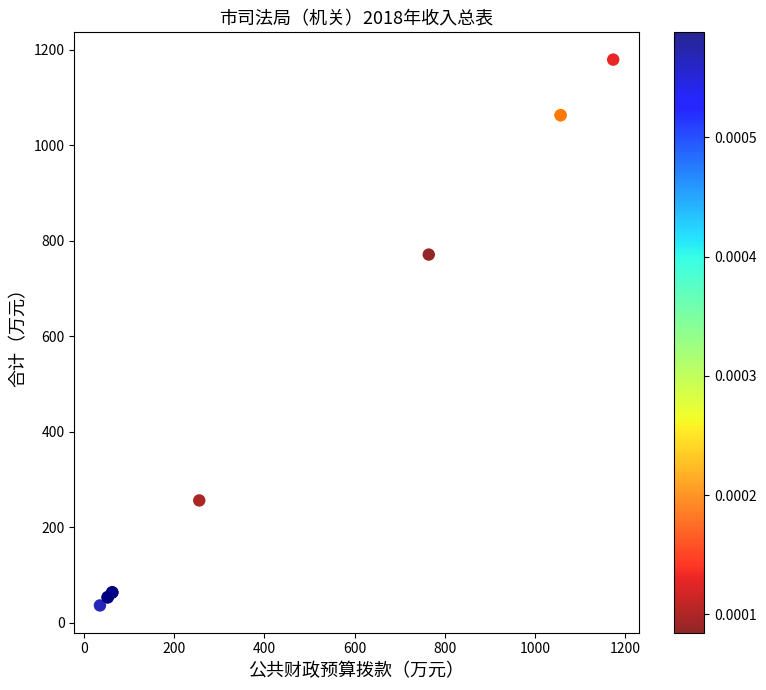

What Y value in the scatter plot is closest to 607?

771.2